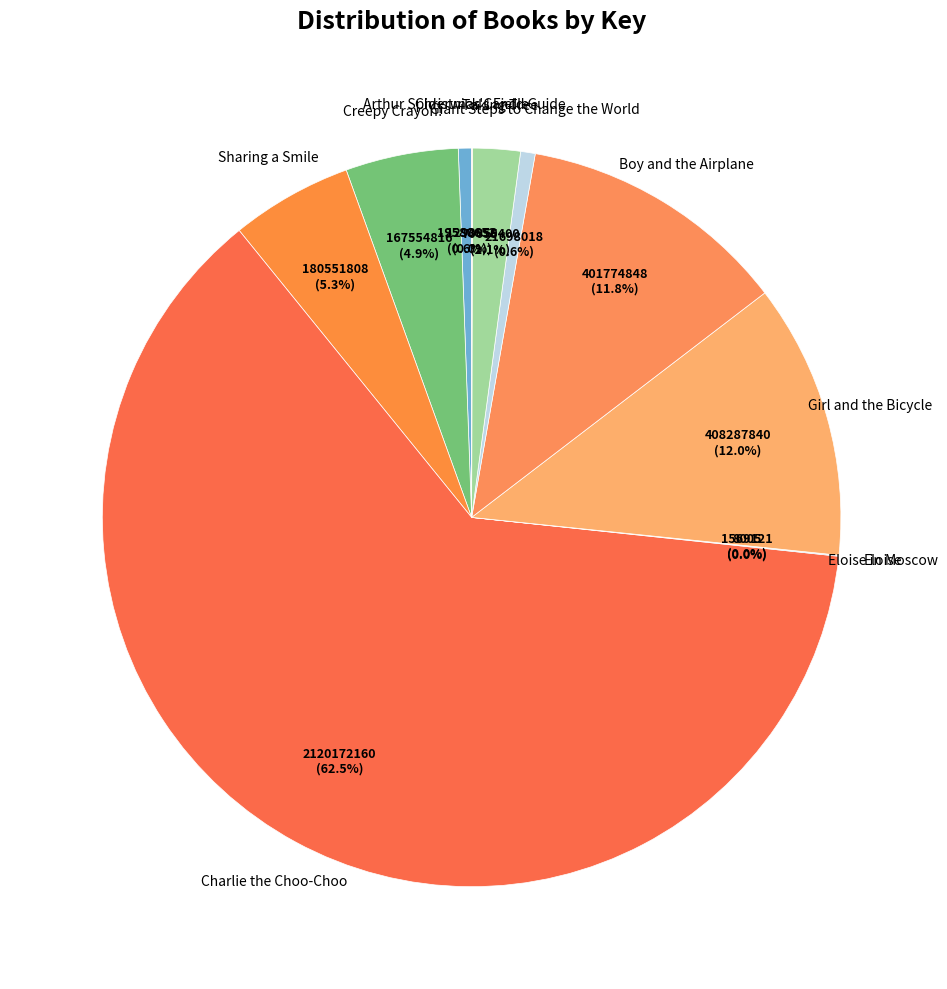

What is the largest slice in the pie chart?

Charlie the Choo-Choo